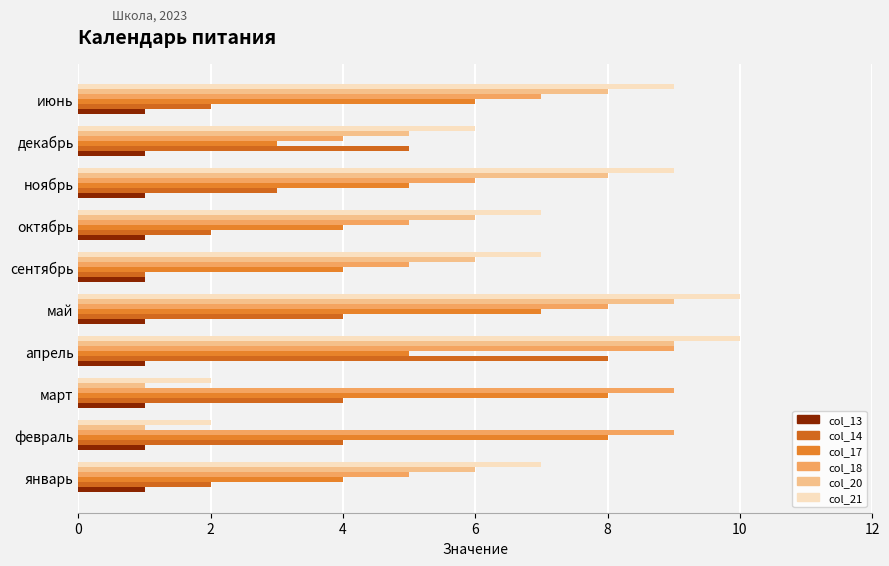

At which category is the sum across all series the highest?

апрель